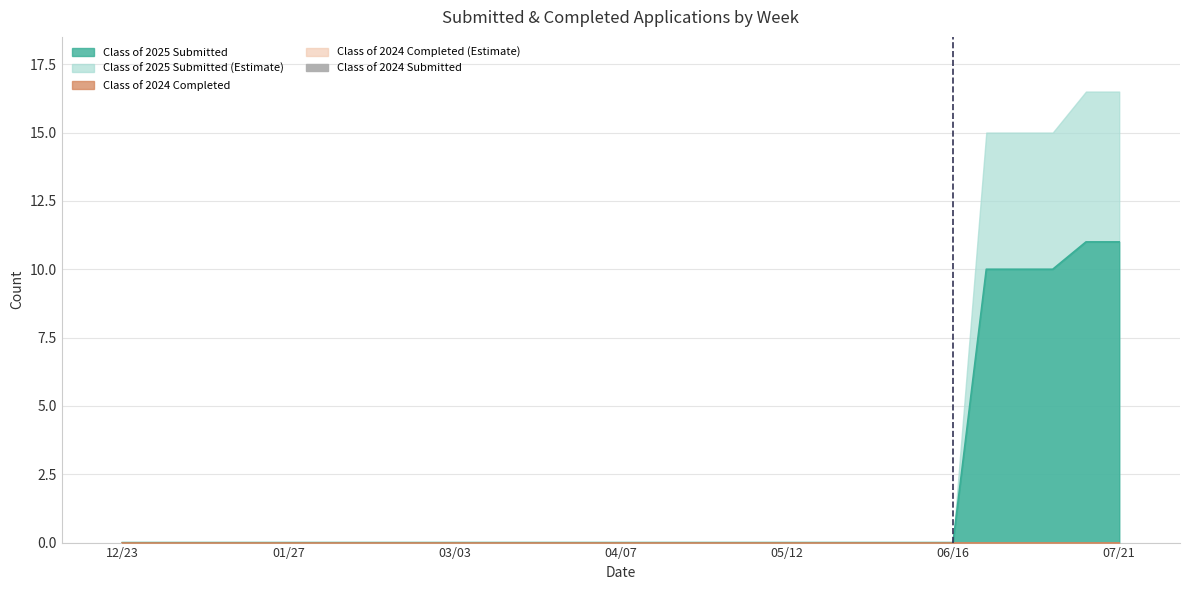

Are the bars horizontal?

No